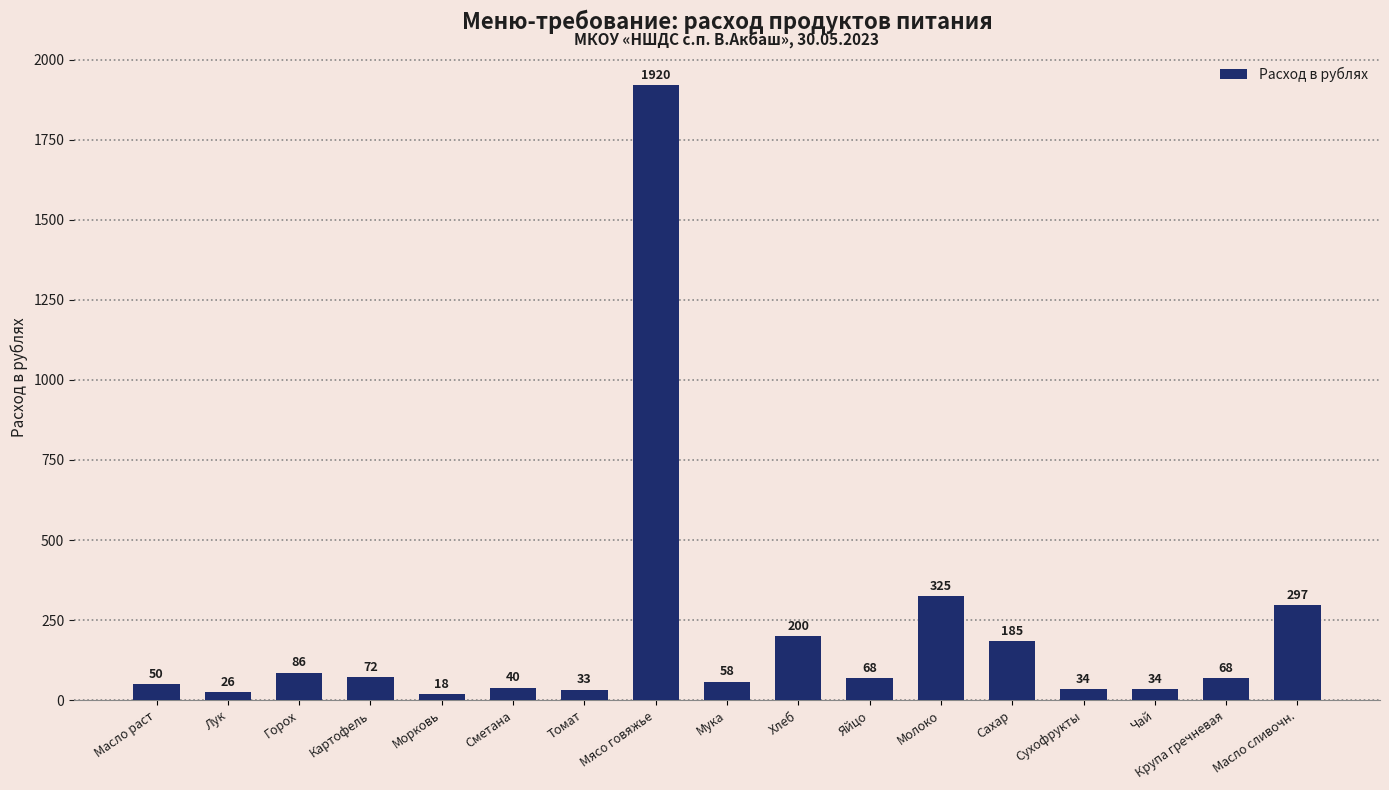

True or false: the data shows 484.6 at Молоко.

False